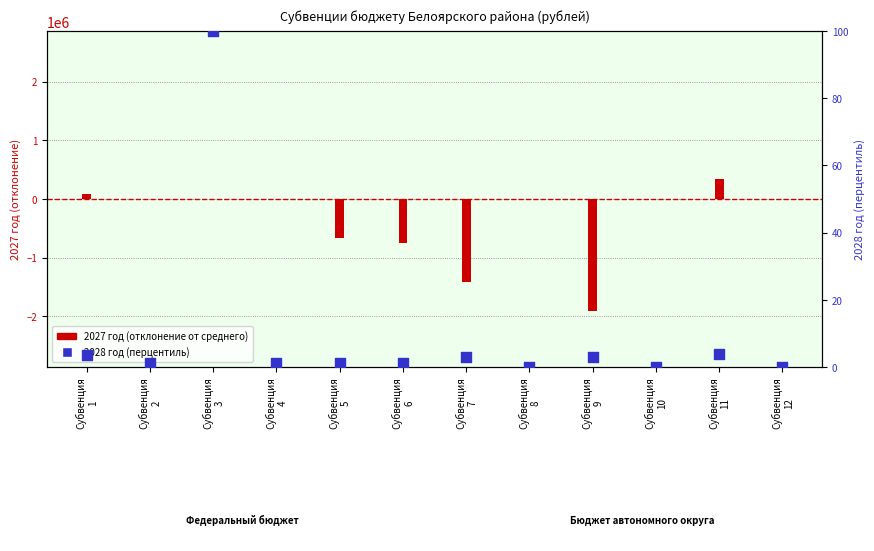

Which series reaches the minimum Y coordinate?

2027 год